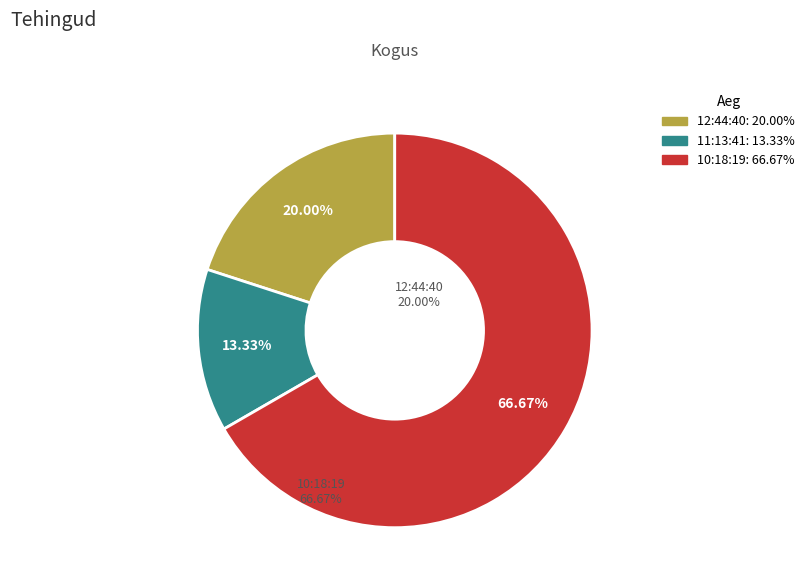

Is there any slice that represents more than half of the pie?

Yes